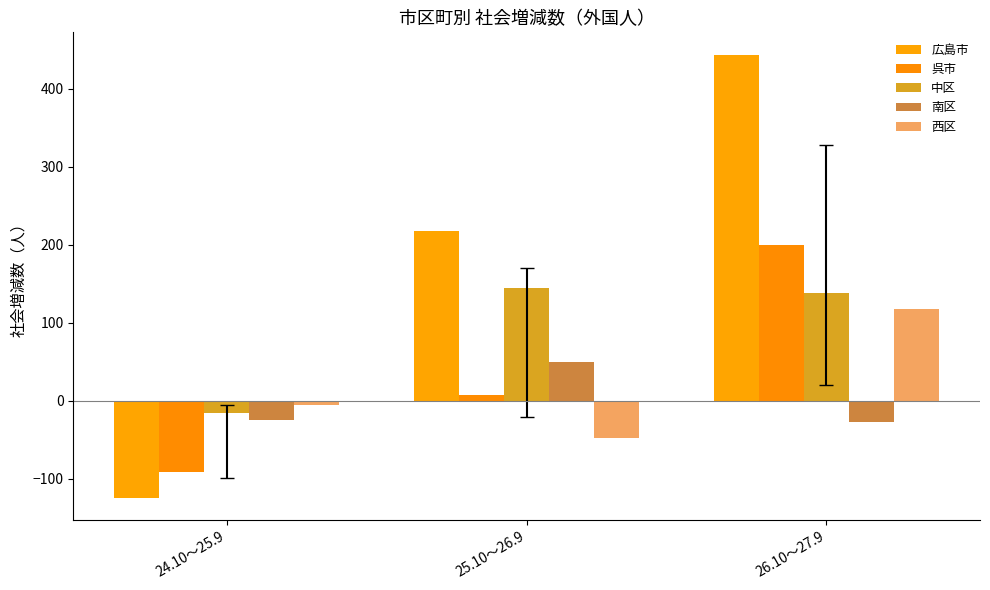

What is the sum of the 南区 values at 26.10～27.9 and 24.10～25.9?

-53